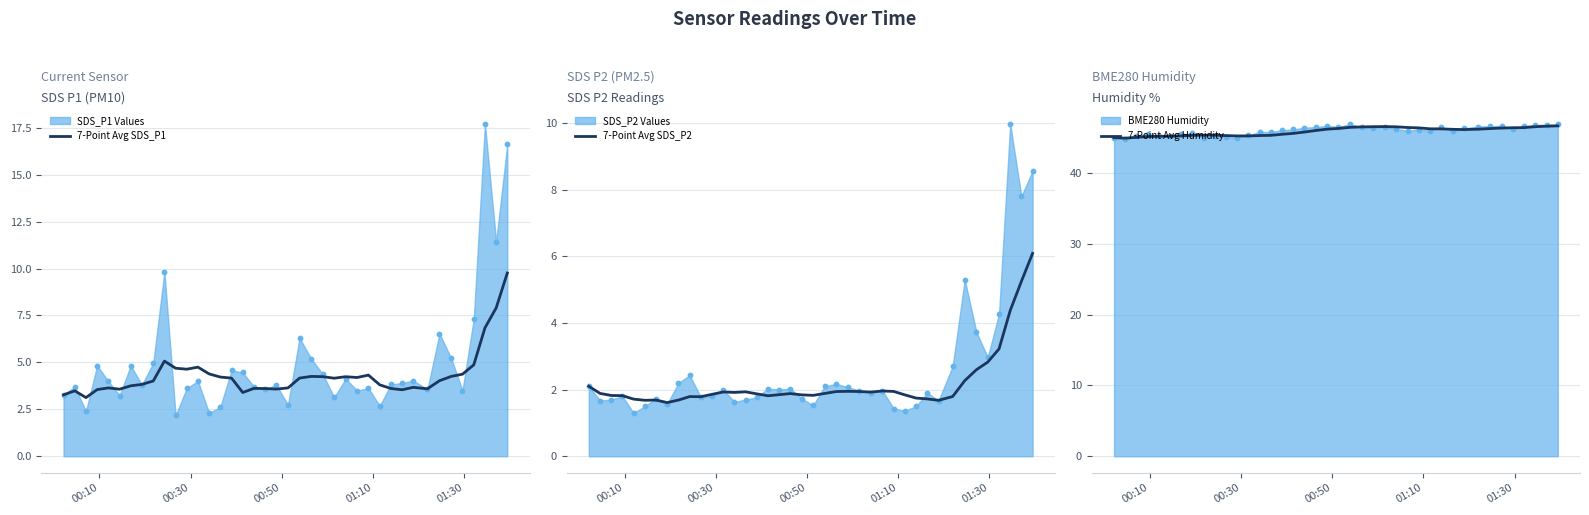

Which series has the widest spread of Y values?

7-Point Avg SDS_P1